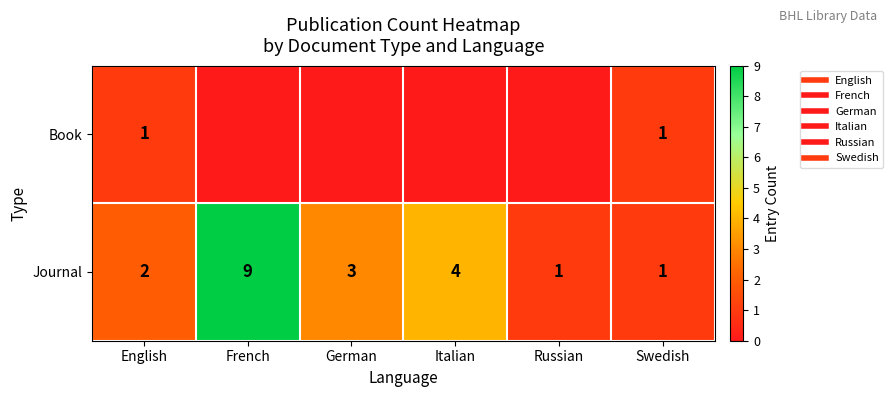

What is the highest value of the Book series?

1